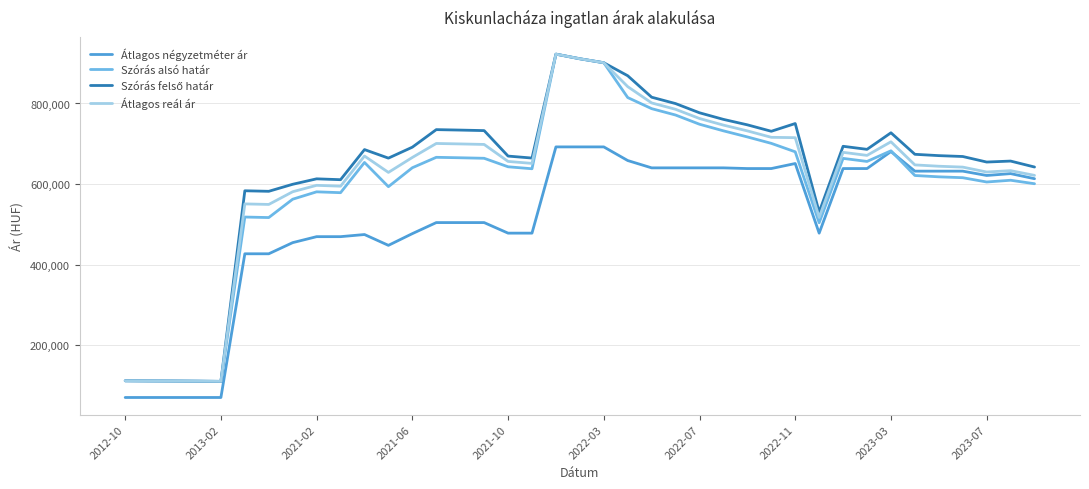

What is the lowest value of the Átlagos négyzetméter ár series?

70714